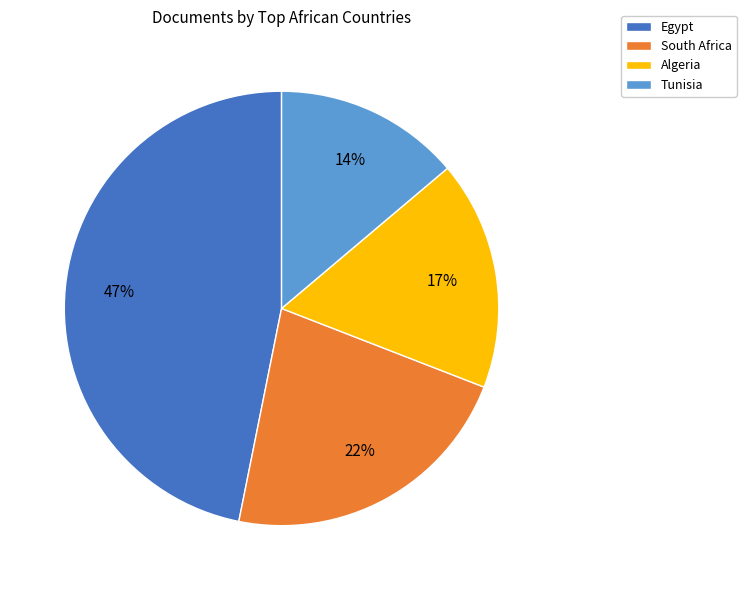

The Algeria slice represents 17% of the pie. True or false?

True